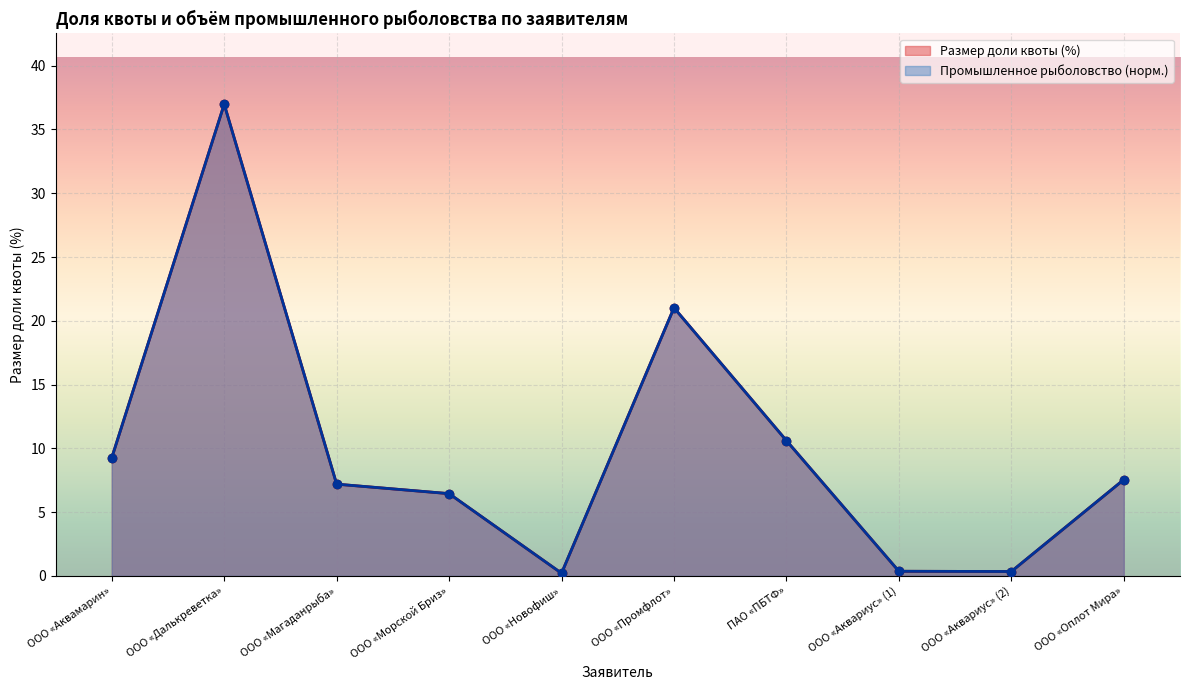

The value of Промышленное рыболовство (тонн) at ООО «Аквариус» (1) is 0.5. True or false?

False